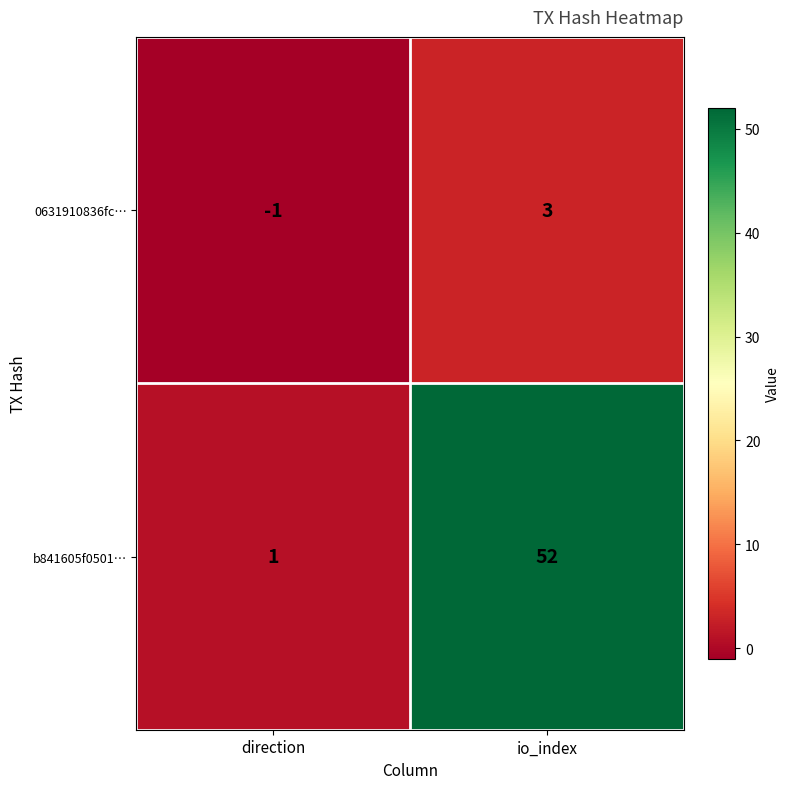

At which label is 0631910836fc… closest to 1?

direction